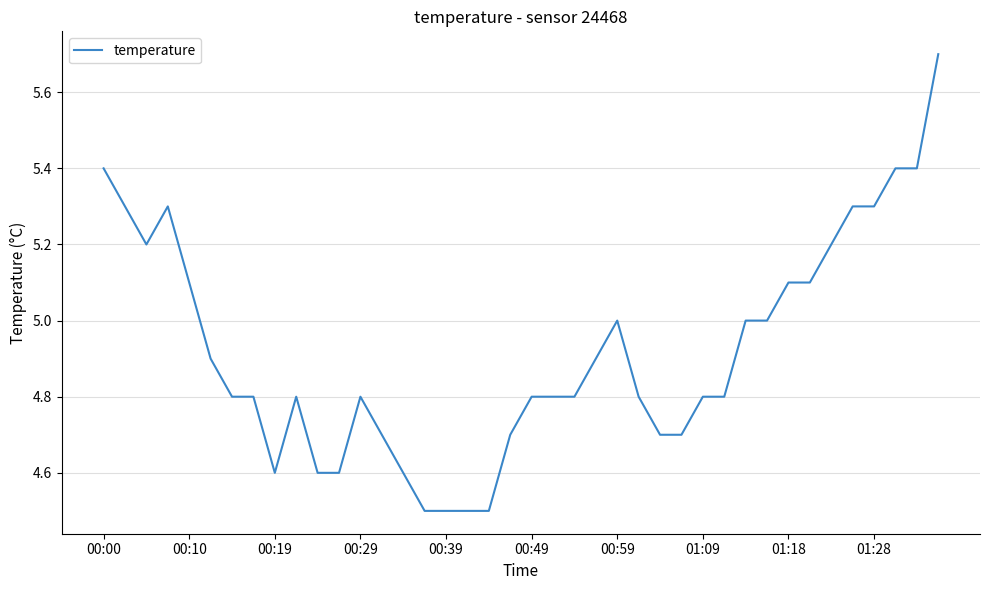

What is the difference between the maximum and minimum values?

1.2